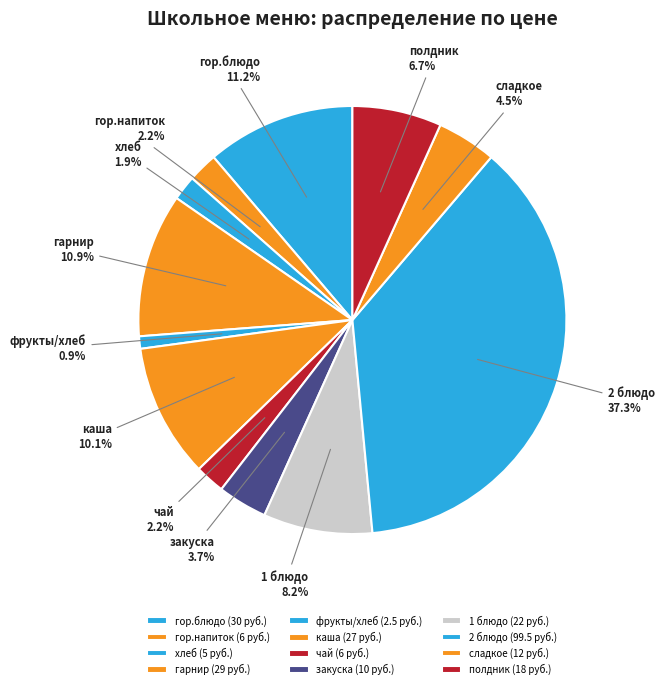

To the nearest percent, what is the difference between the 1 блюдо and хлеб slice percentages?

6%